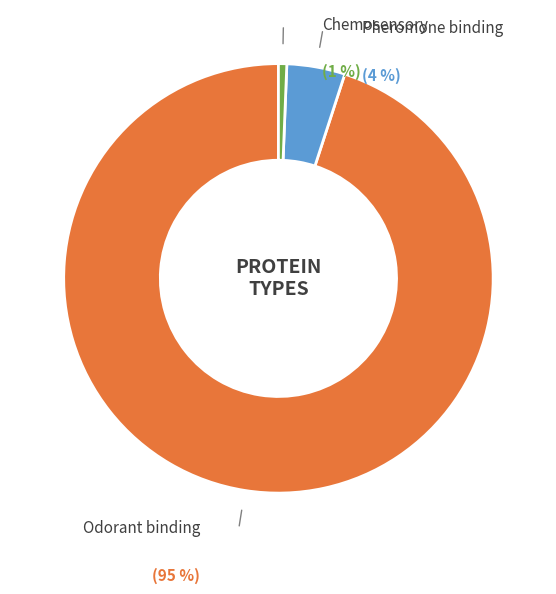

Is there a majority slice in this chart?

Yes